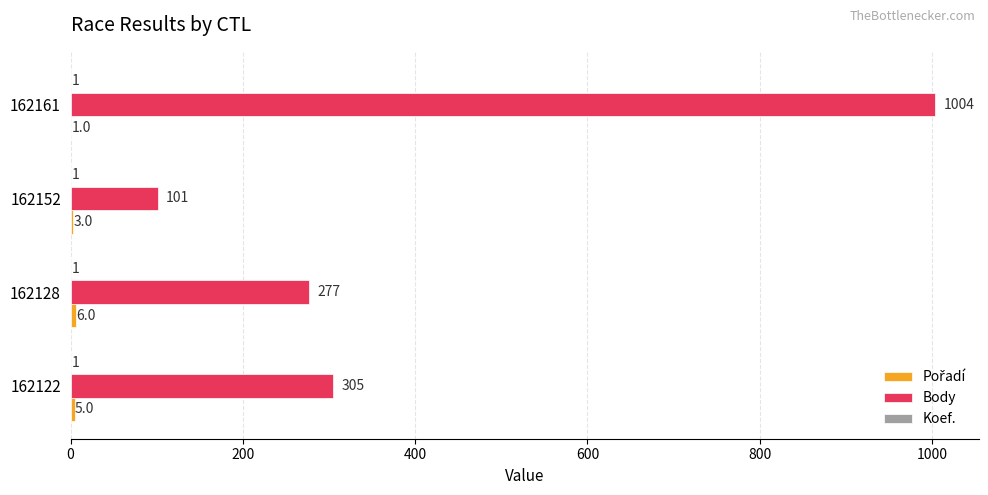

What is the sum of the Body values at 162122 and 162161?

1309